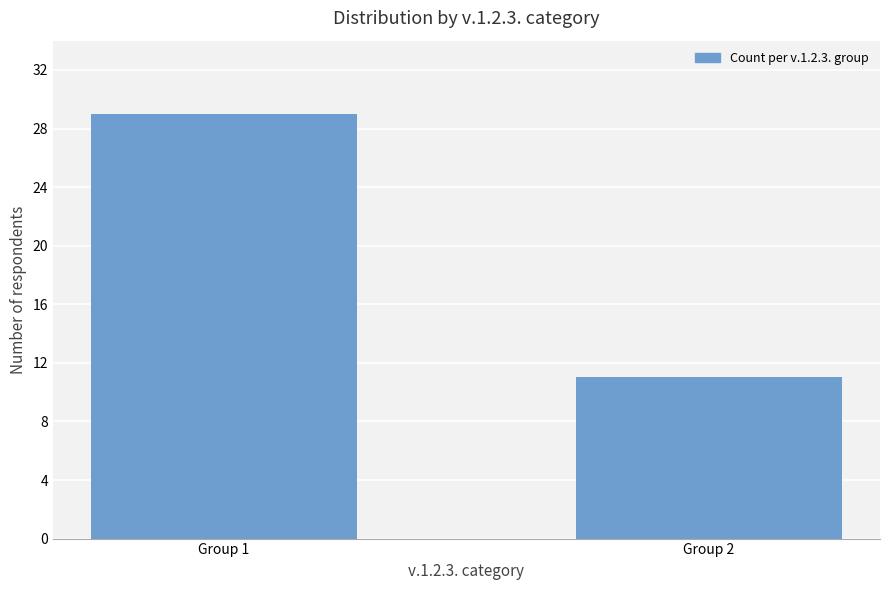

What is the smallest value displayed?

11